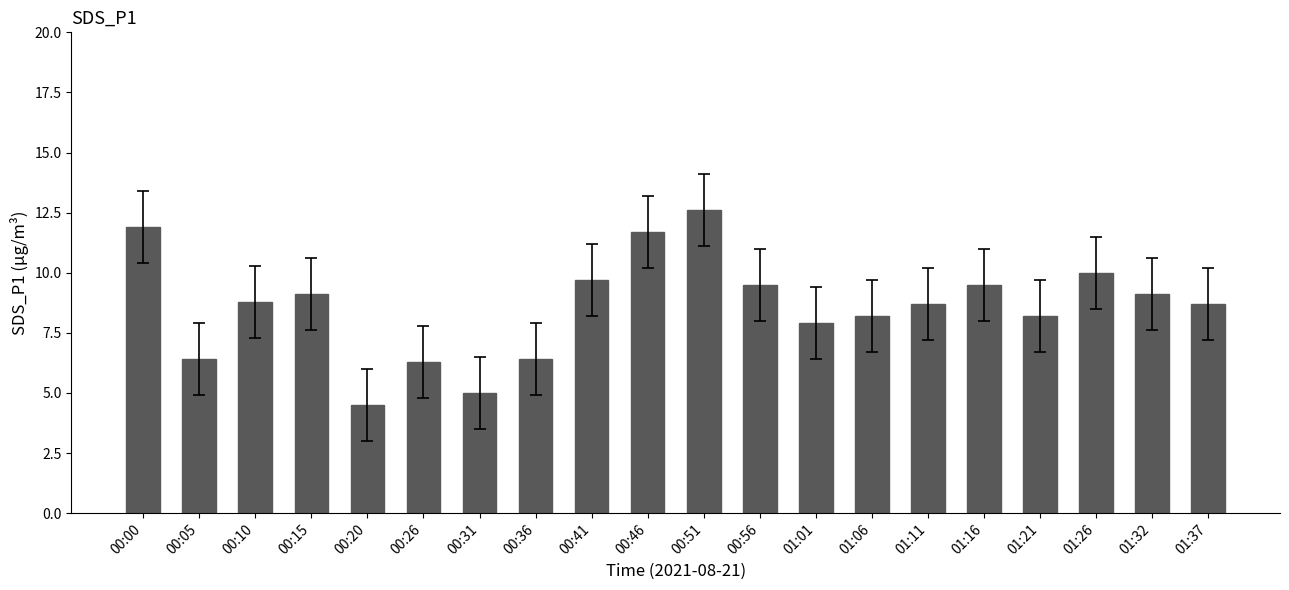

Reading left to right, transcribe all the data shown in this chart.

11.9	6.4	8.8	9.1	4.5	6.3	5.0	6.4	9.7	11.7	12.6	9.5	7.9	8.2	8.7	9.5	8.2	10.0	9.1	8.7